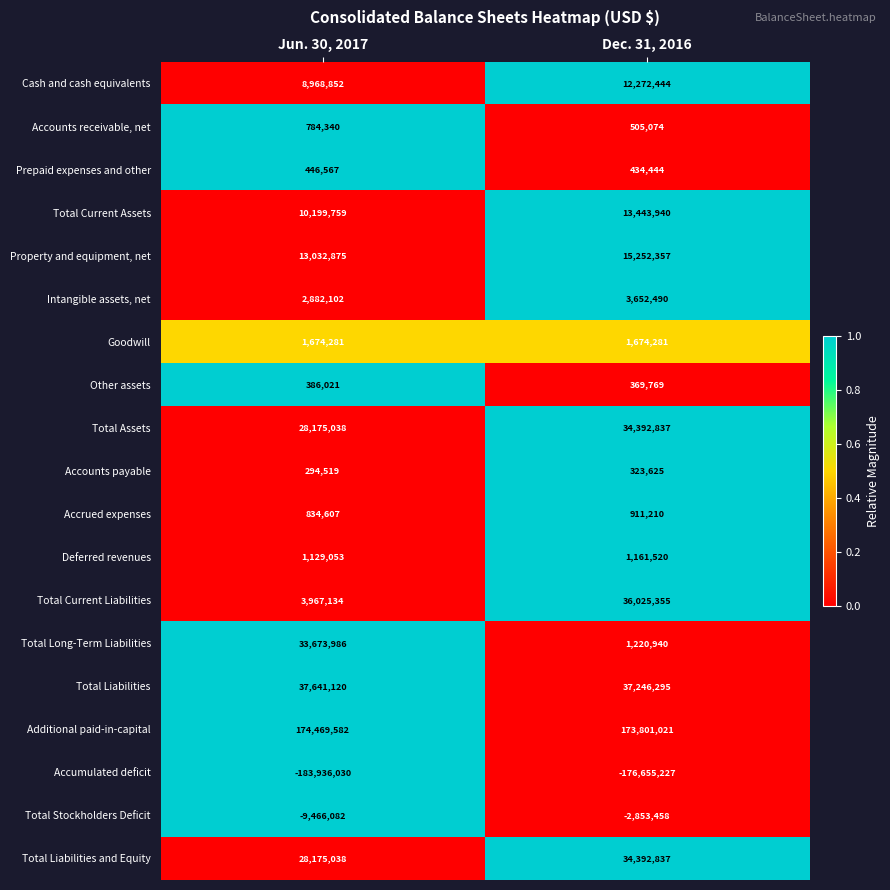

What is the spread (max minus min) of values at Dec. 31, 2016?

350456248